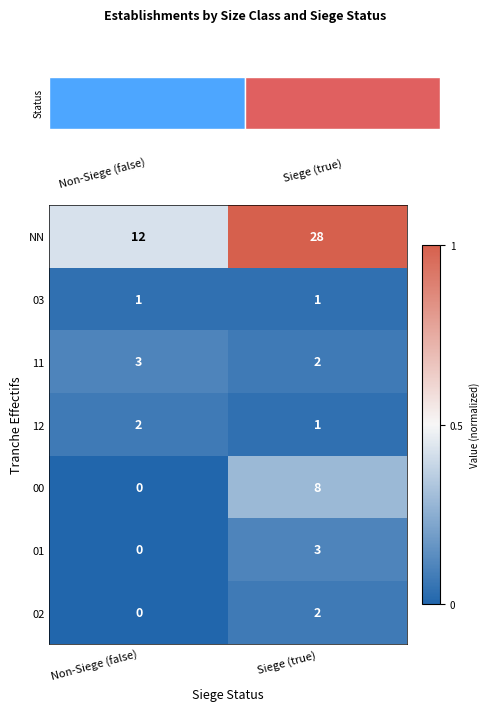

The value of 11 at Siege (true) is 0.1. True or false?

False